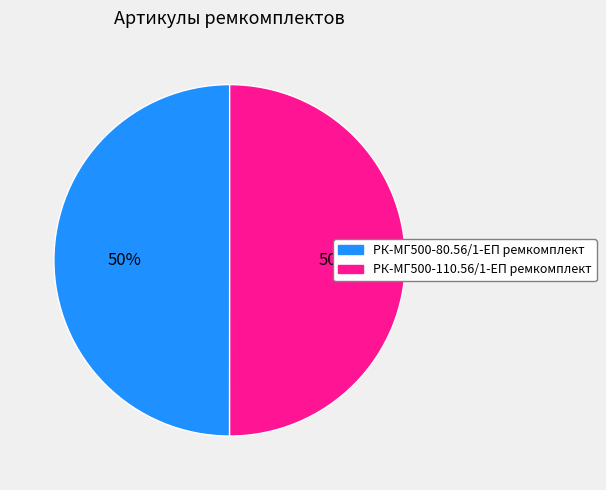

True or false: РК-МГ500-110.56/1-ЕП ремкомплект accounts for 50% of the total.

True